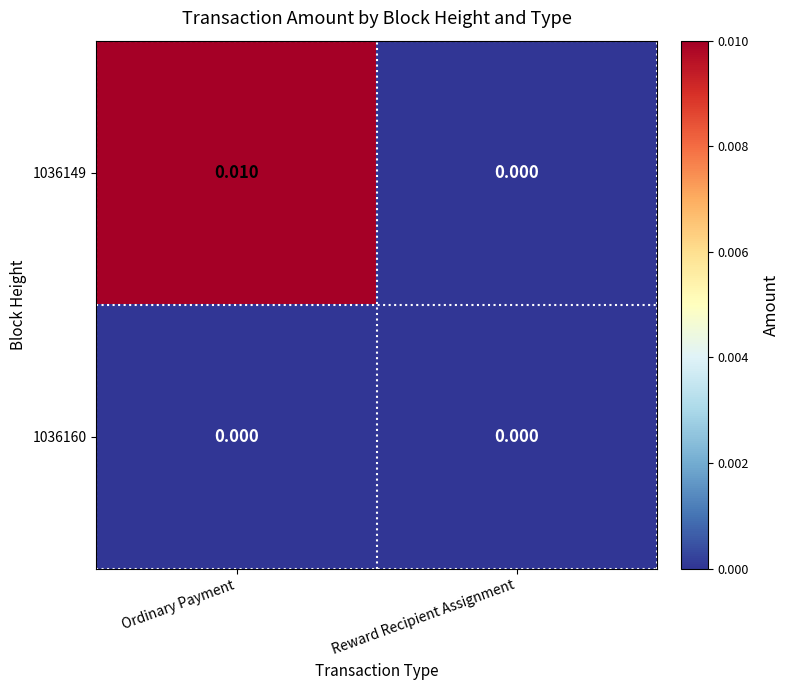

Which series has the largest range (max minus min)?

1036149